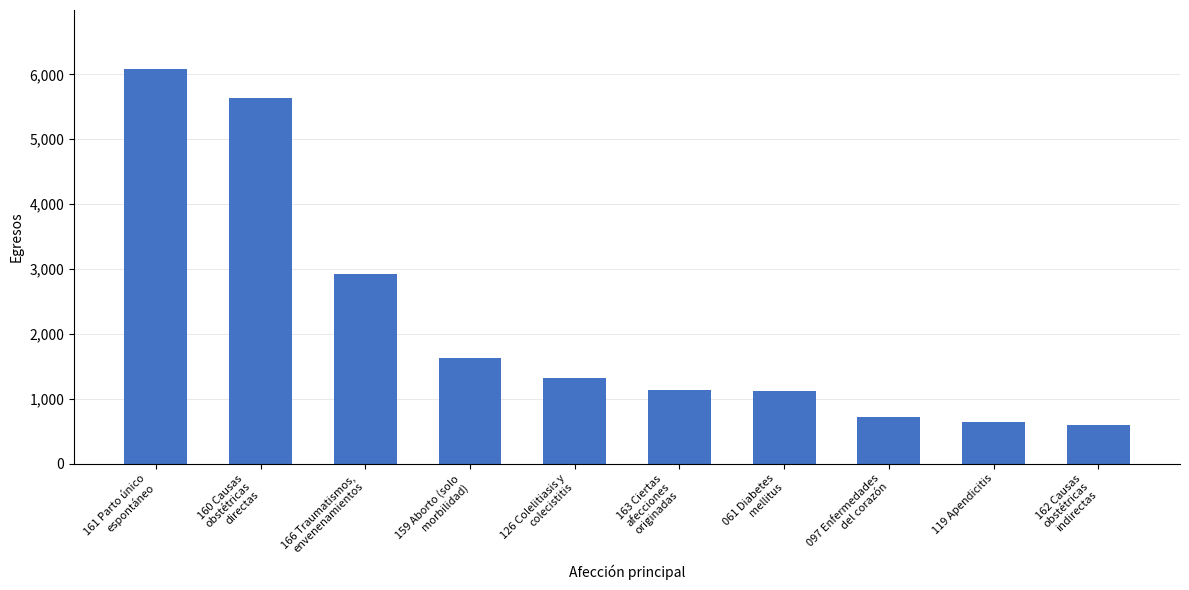

What is the value of the 6th bar from the left?

1135